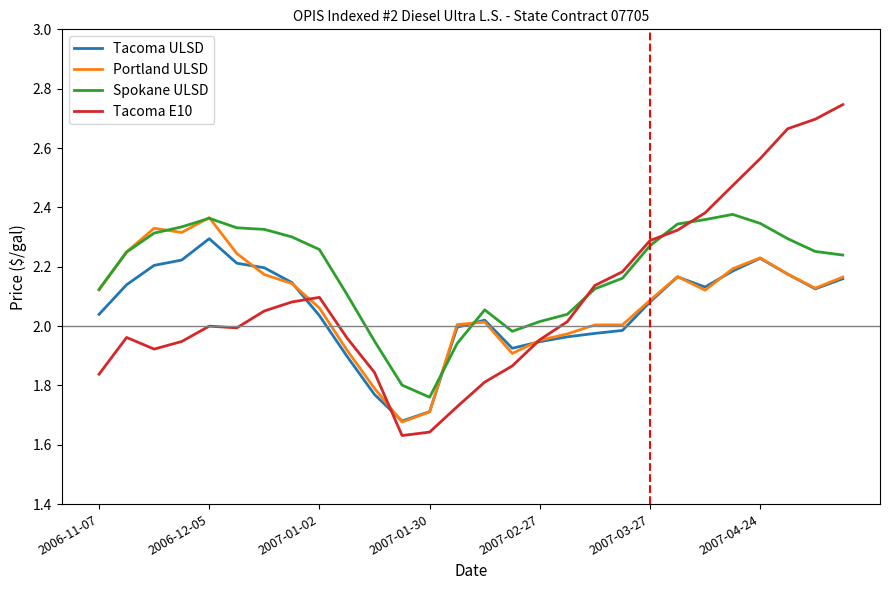

Which series has the largest range (max minus min)?

Tacoma E10